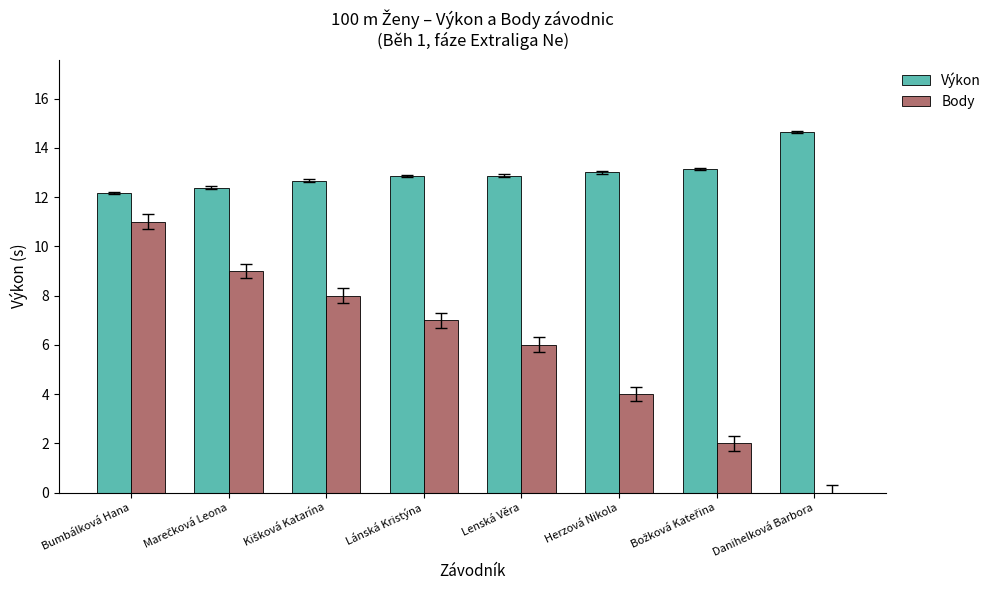

At which label does Body first exceed 7?

Bumbálková Hana